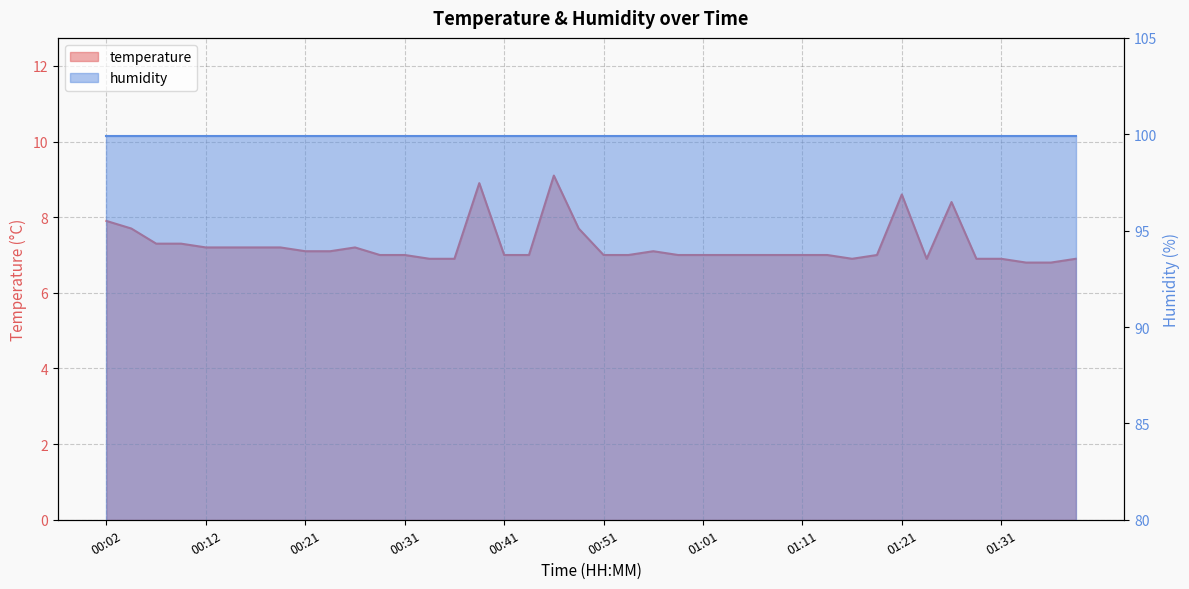

Which has a higher value, 00:51 or 00:12?

00:12